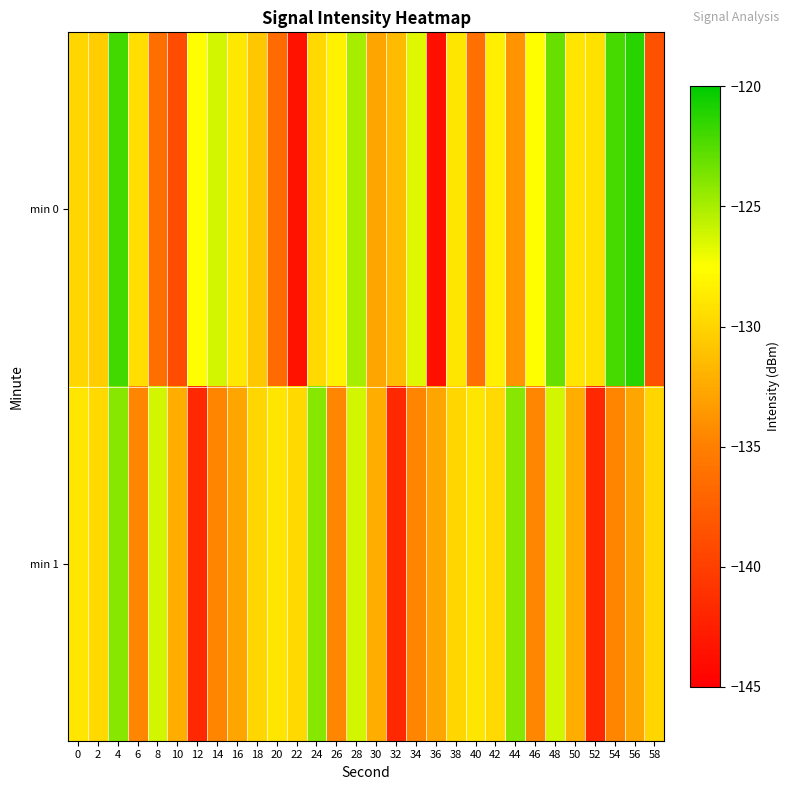

What is the total value across all series at 36?

-276.5